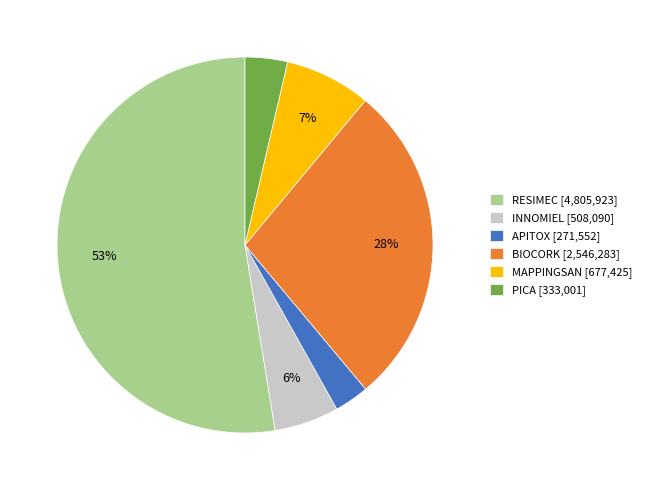

To the nearest percent, what is the combined percentage of RESIMEC and INNOMIEL?

58%